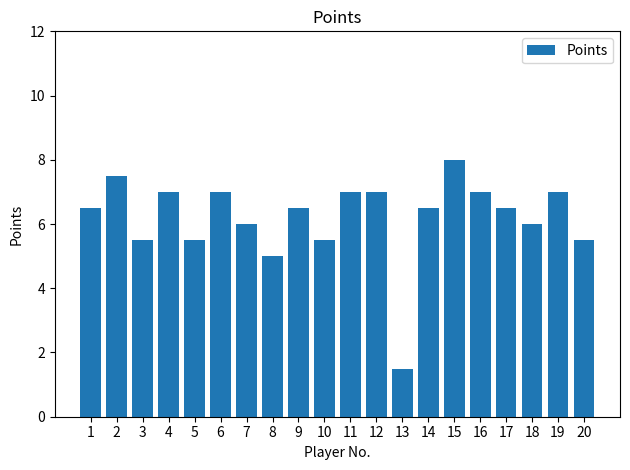

Is it true that the value at 11 is 7.0?

True